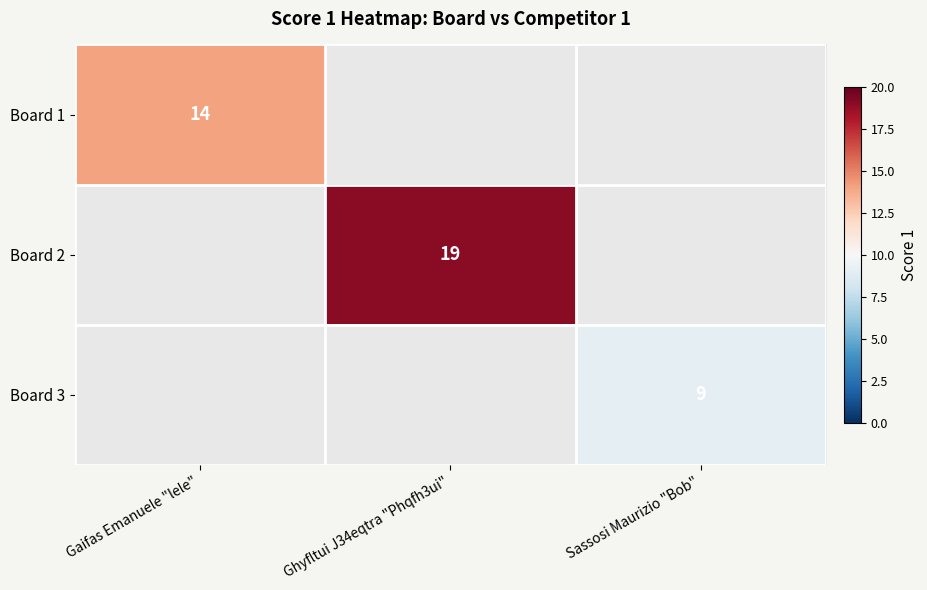

What is the smallest value displayed?

9.0